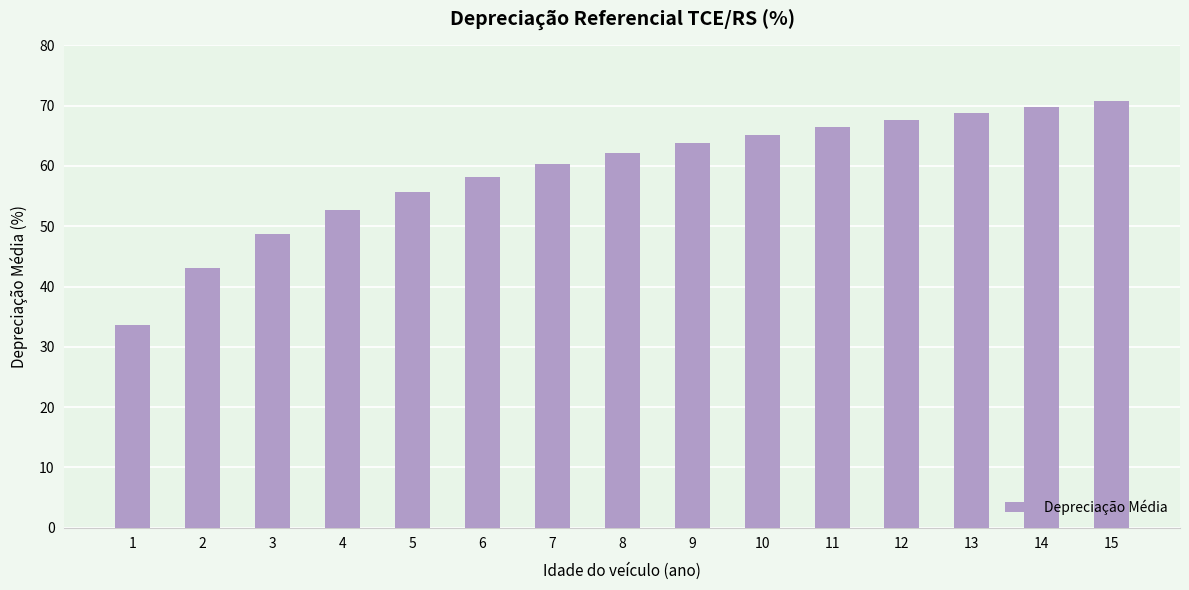

Count the number of categories in the chart.

15